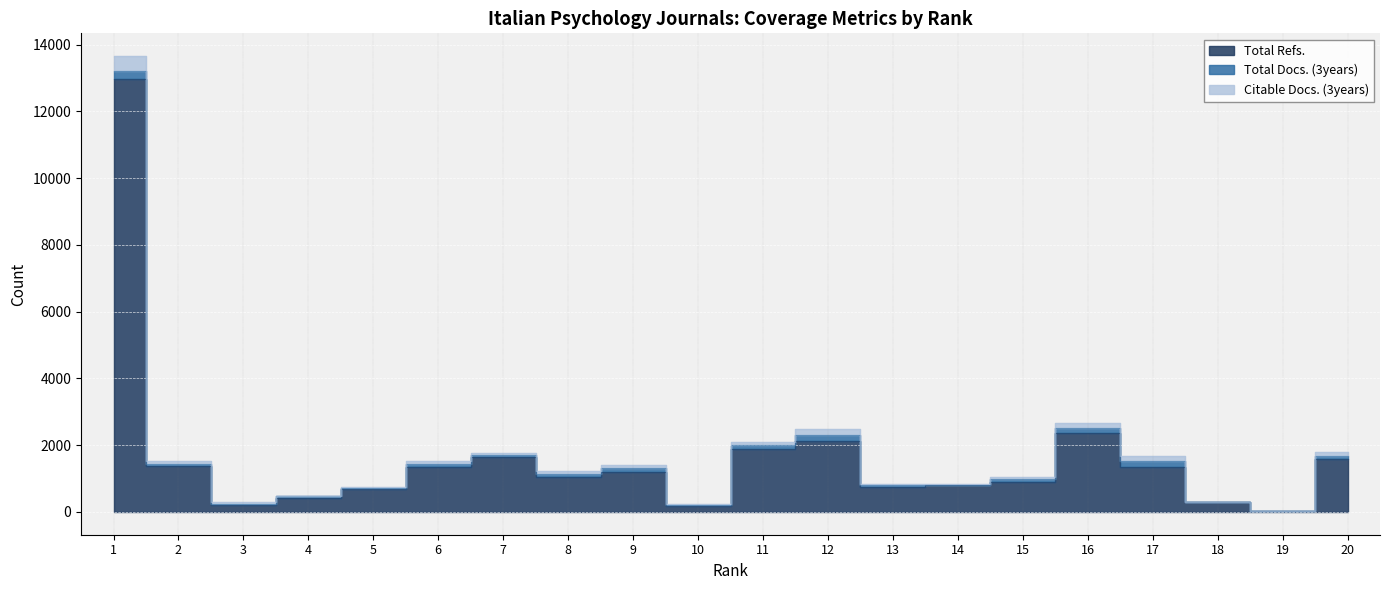

True or false: Total Docs. (3years) has a value of 18 at 3.

False